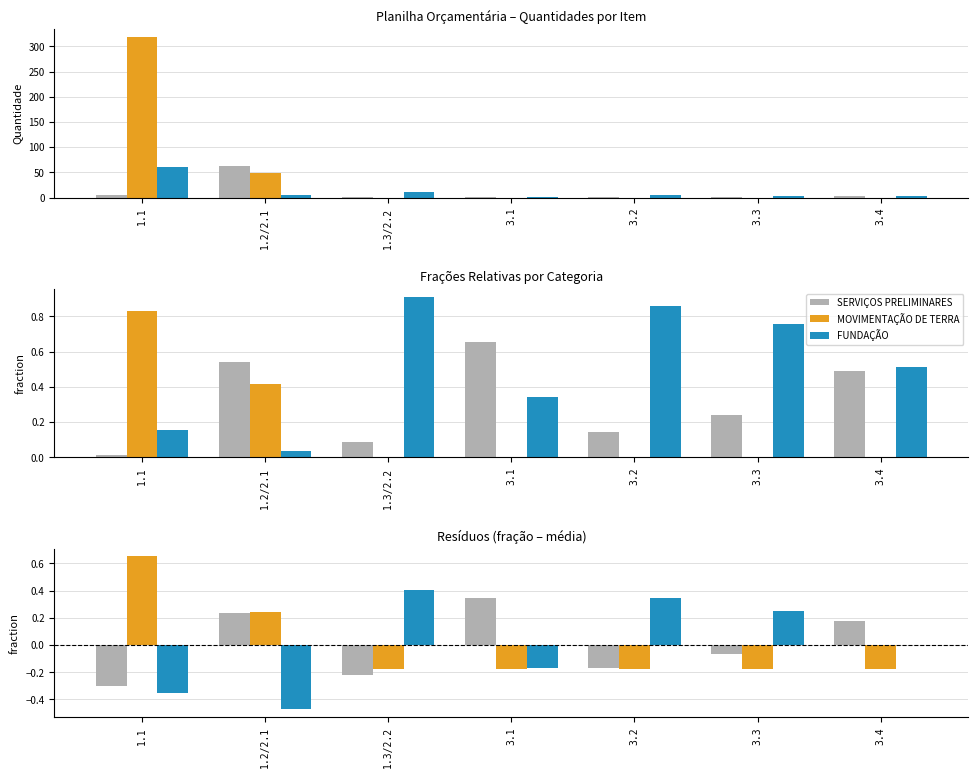

What is the difference between the SERVIÇOS PRELIMINARES values at 1.2/2.1 and 3.3?

0.3